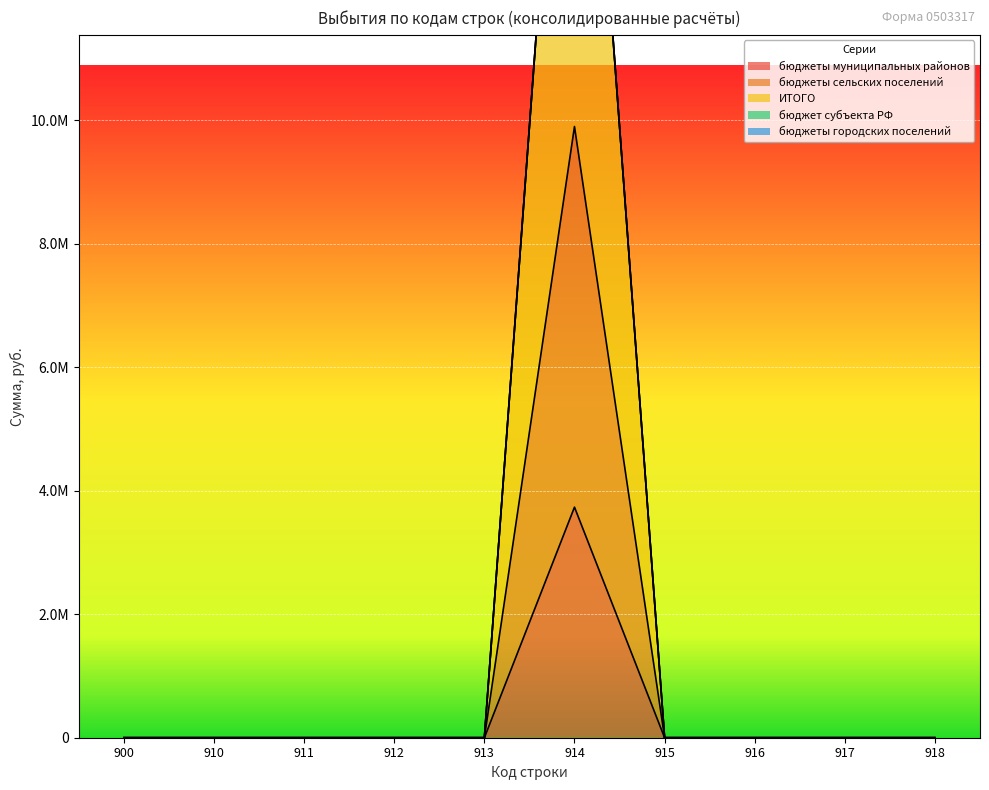

The бюджеты муниципальных районов series shows 2363014.0 at 913. True or false?

False